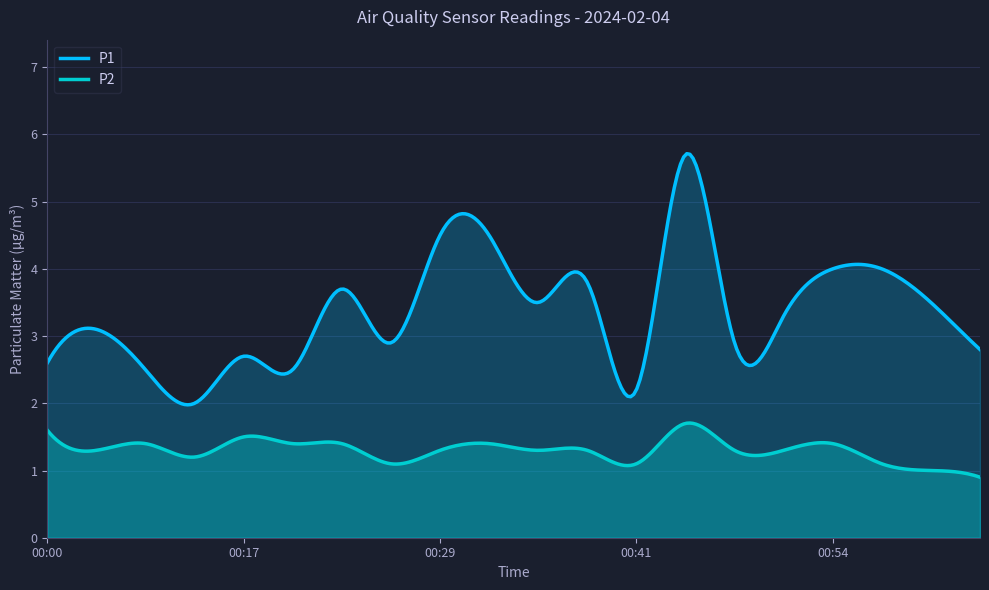

Which series has the largest total across all categories?

P1